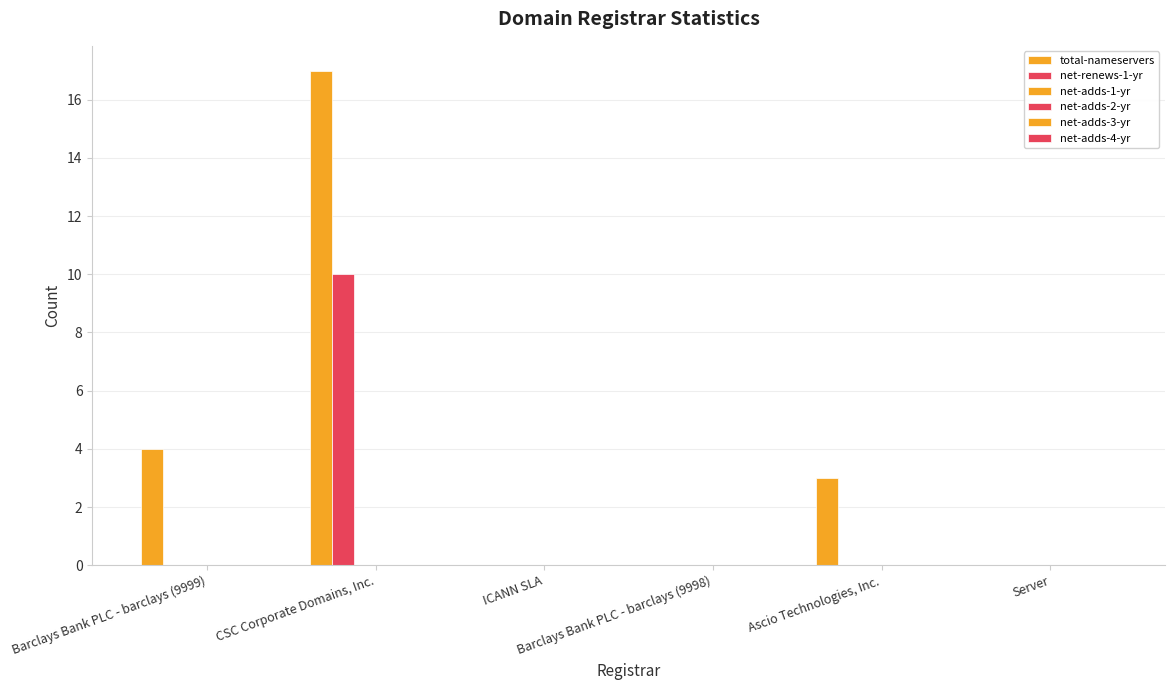

Which series has the largest range (max minus min)?

total-nameservers